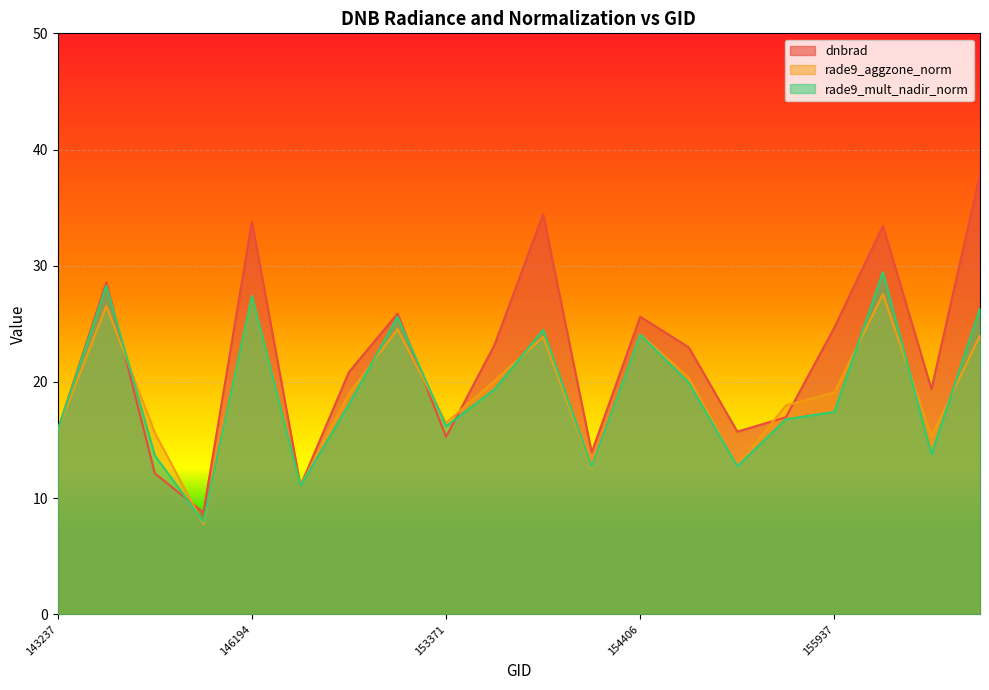

Rank the categories by rade9_mult_nadir_norm value from highest to lowest.

156115, 143430, 146194, 157819, 152628, 154022, 154406, 154607, 153652, 148741, 155937, 155557, 153371, 143237, 157034, 144418, 155191, 154213, 146385, 145229